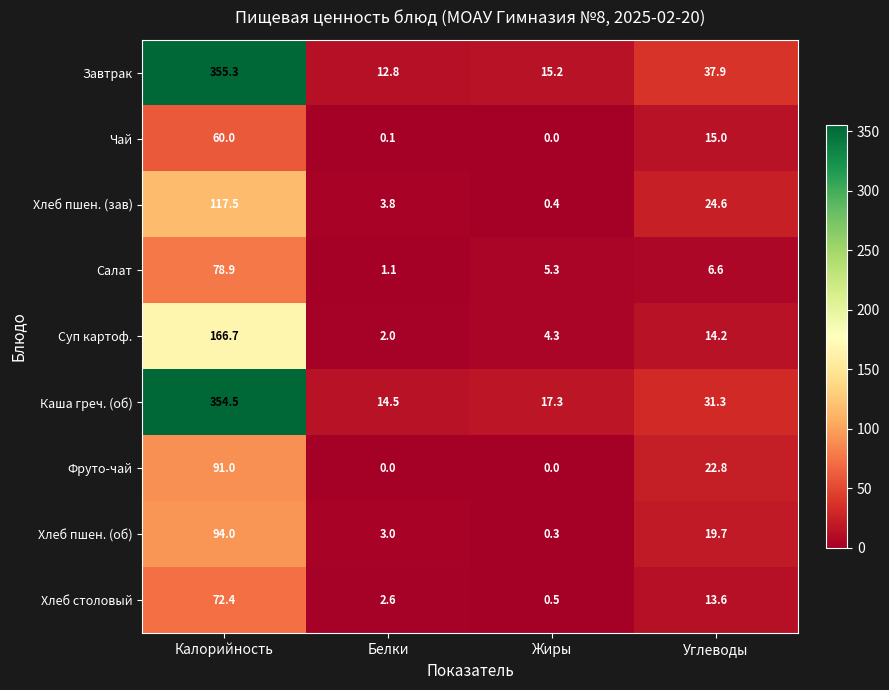

What is the minimum value for Хлеб пшен. (зав)?

0.4